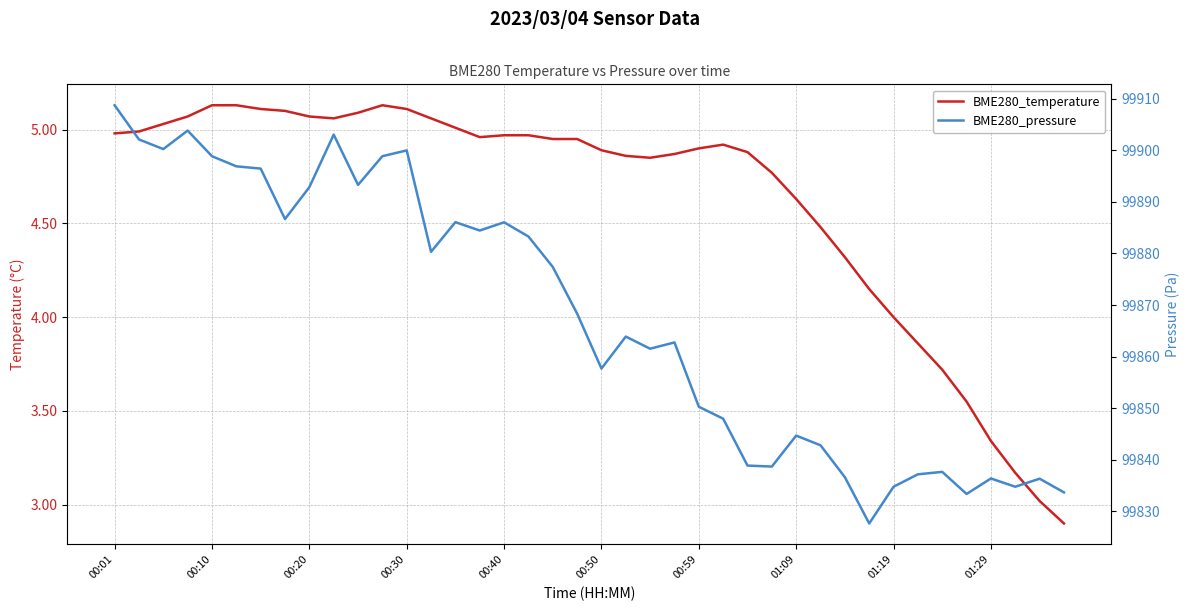

Which label corresponds to the largest value in the chart?

00:01